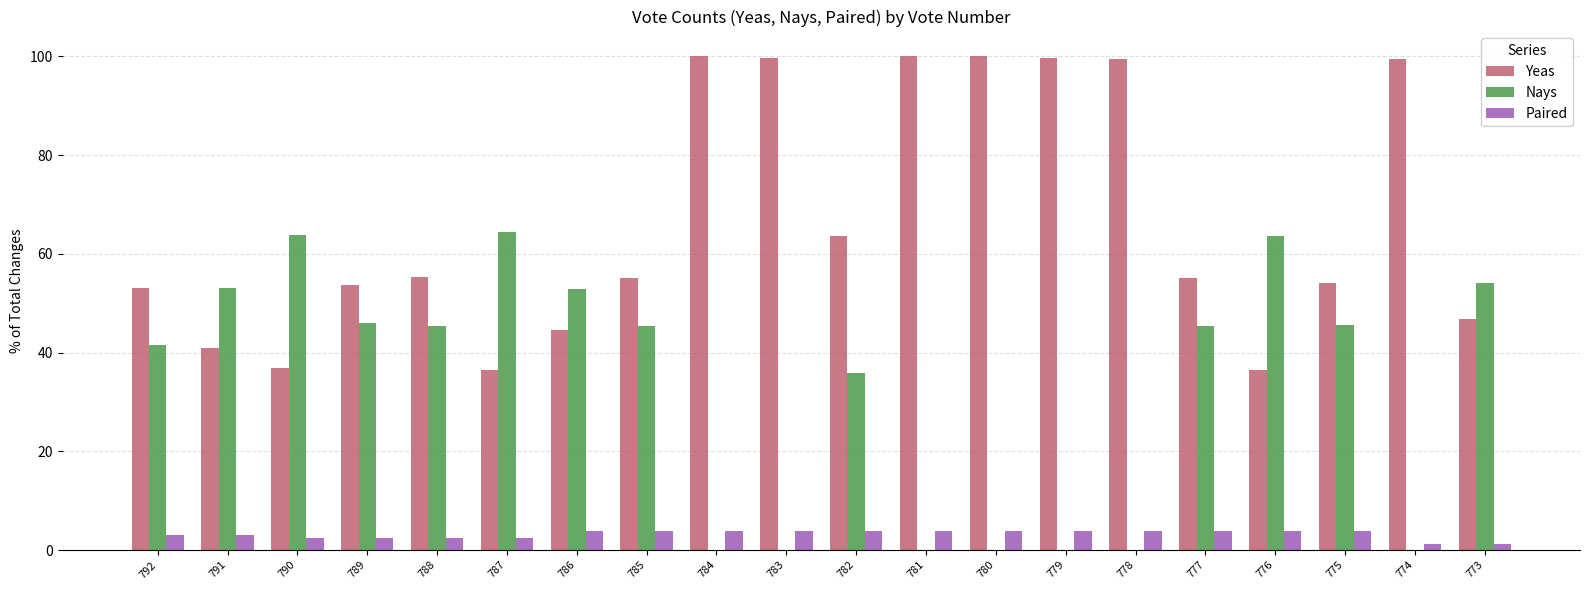

What is the sum of all Nays values?

656.6